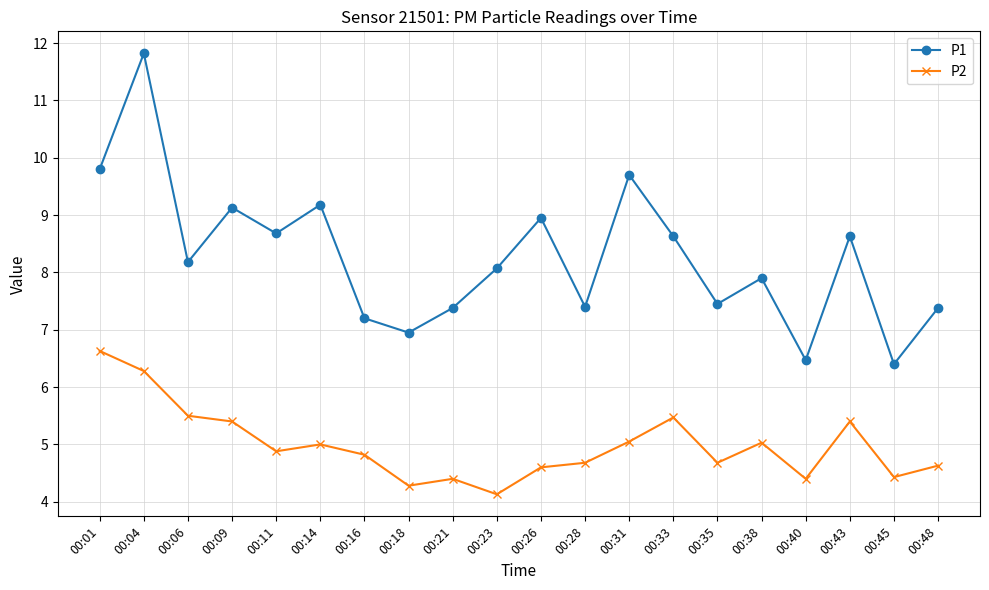

What is the value of the P1 point at the 20th from the left?

7.4